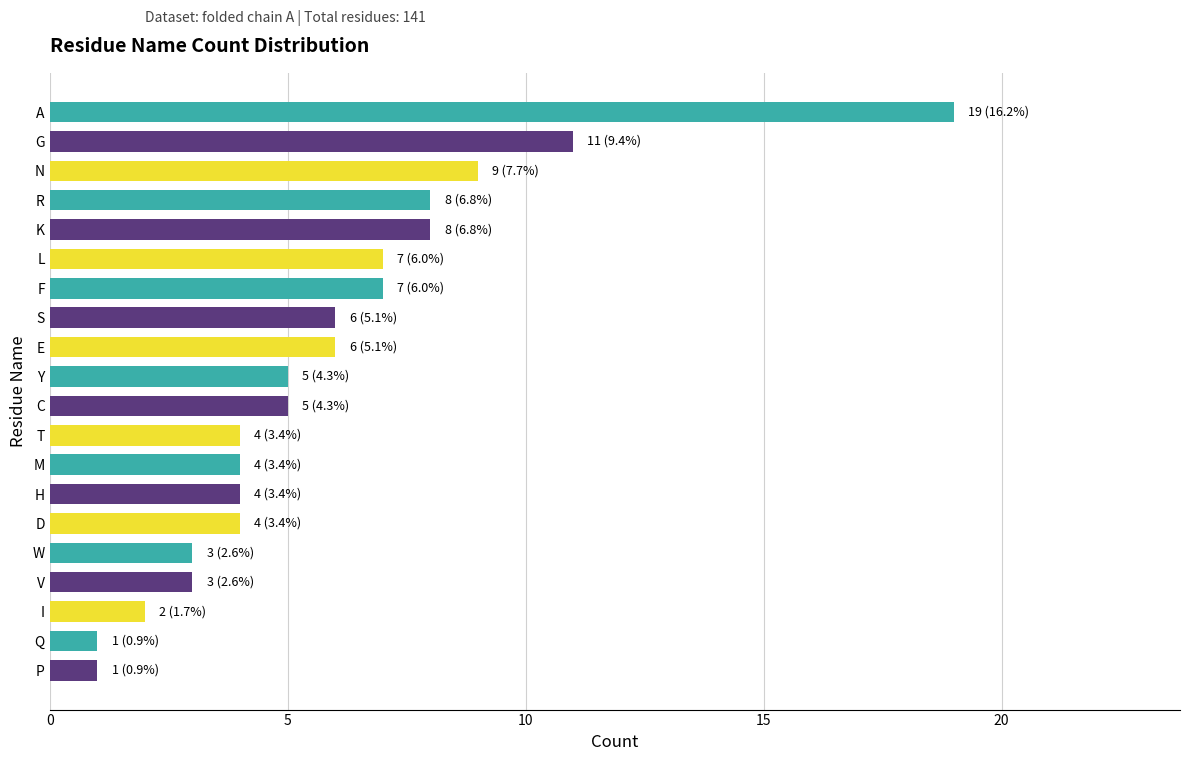

What is the difference between the maximum and minimum values?

18